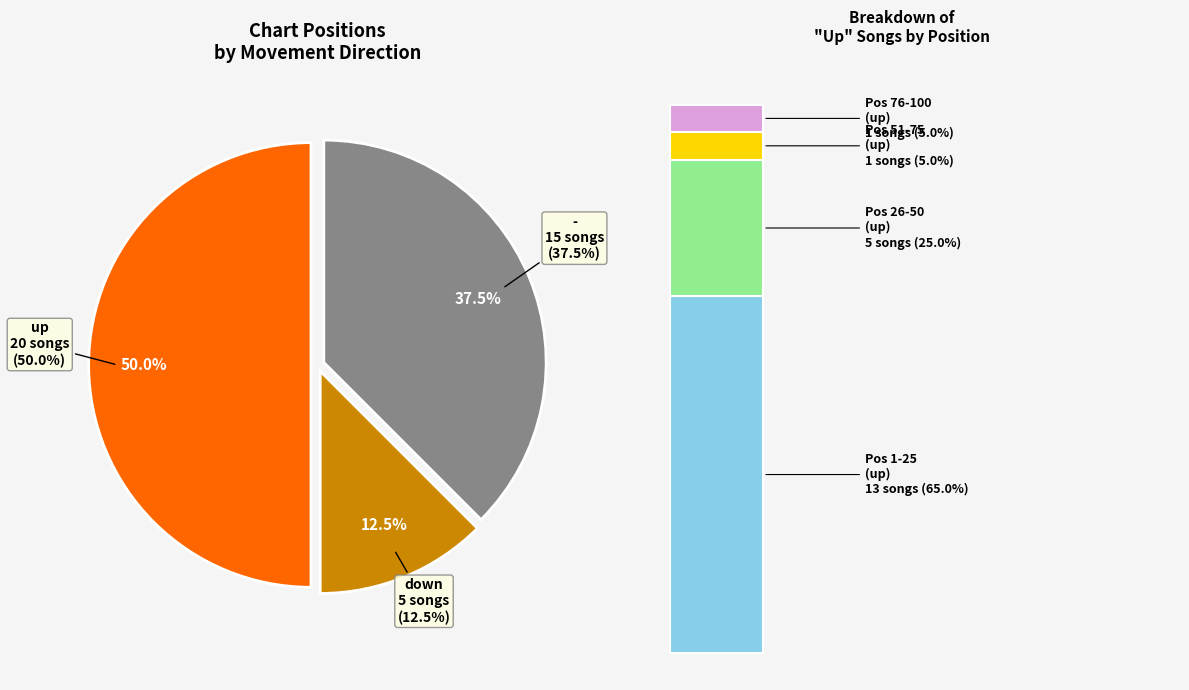

True or false: up accounts for 50% of the total.

True